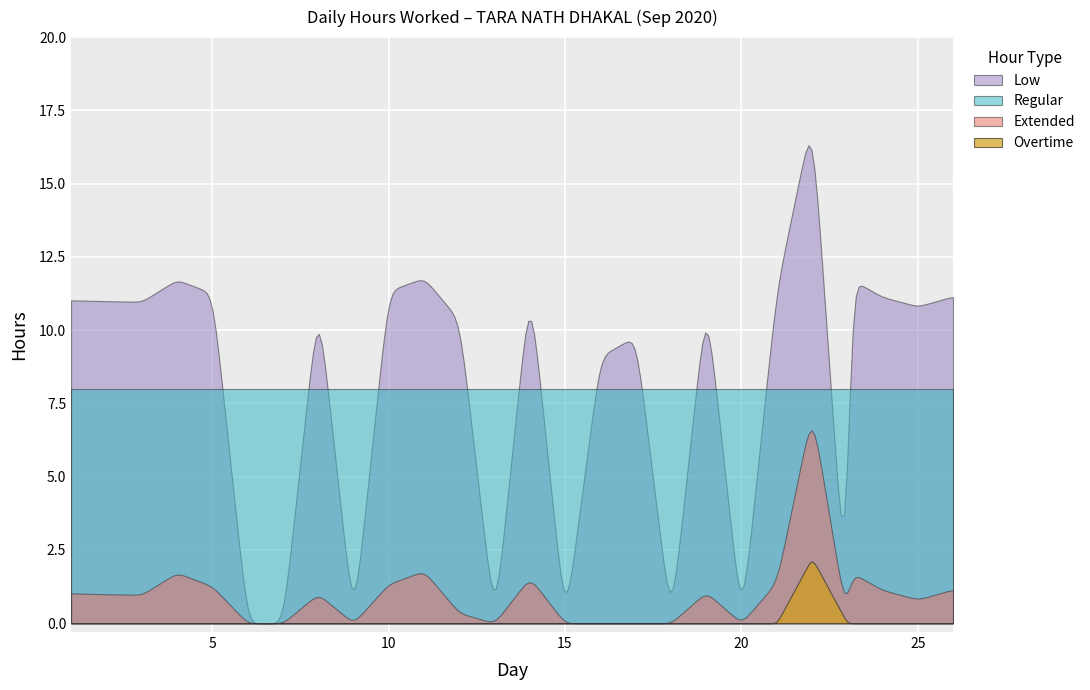

What is the maximum value for Low?

16.3